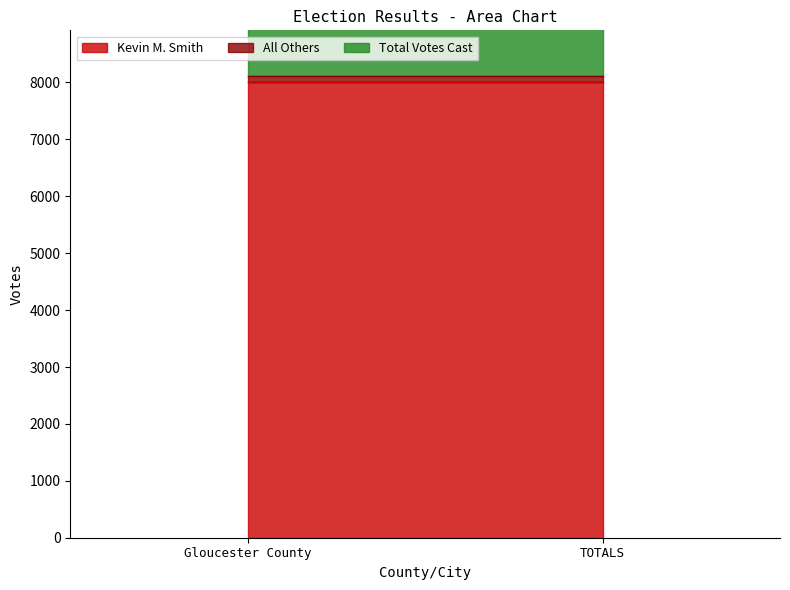

The value of Total Votes Cast at Gloucester County is 5596. True or false?

False